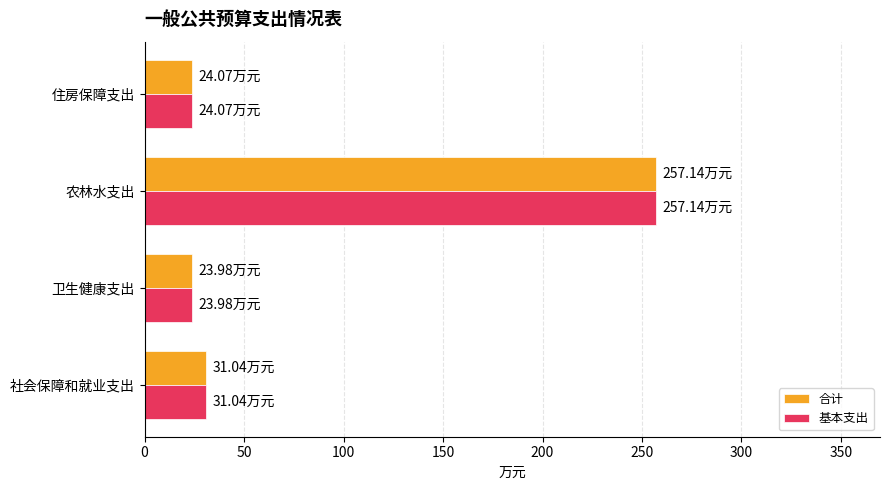

What is the total value across all series at 卫生健康支出?

48.0